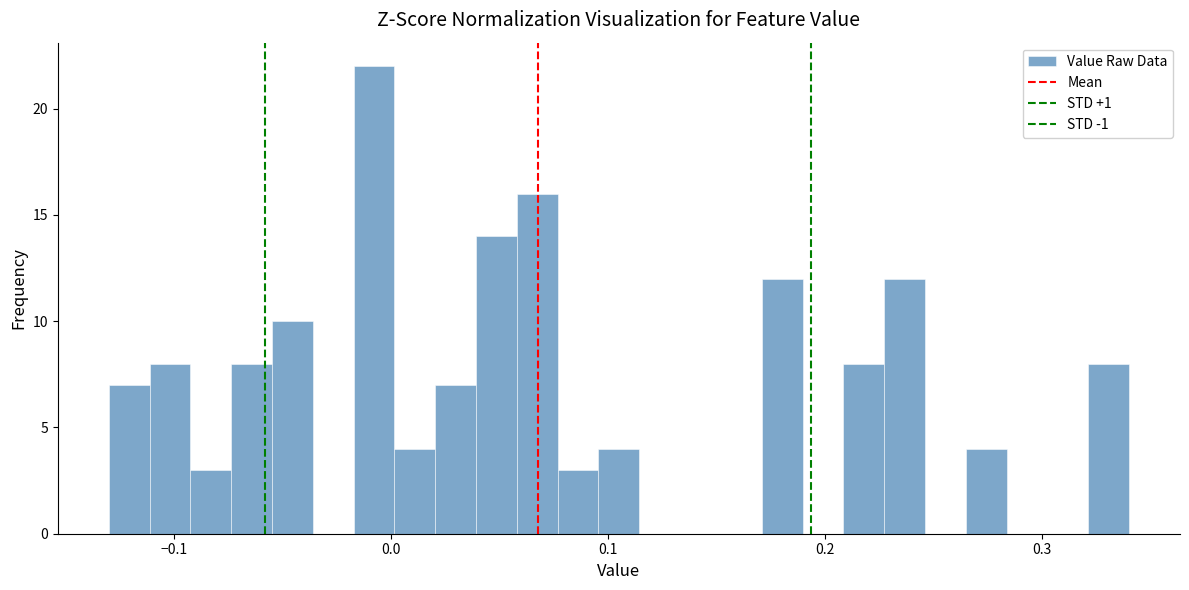

Around what value on the x-axis is the tallest bar? Give the approximate position of its centre, as read against the axis.

-0.01